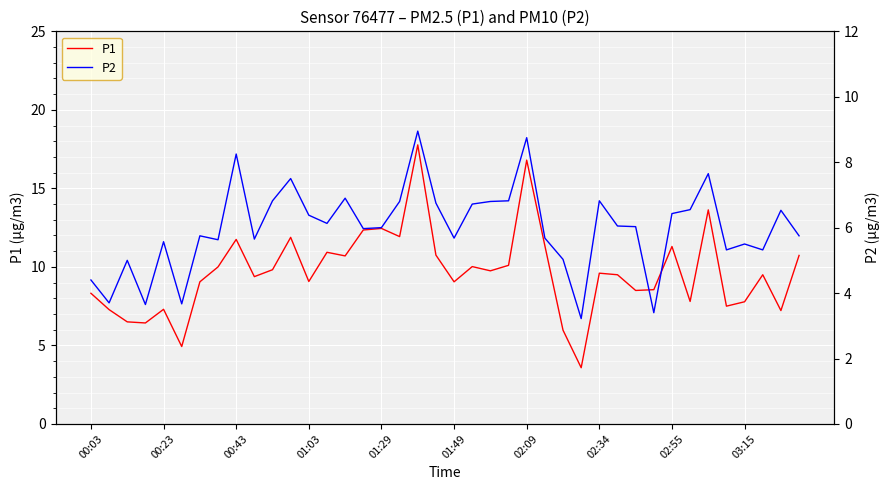

At which category is the sum across all series the highest?

18